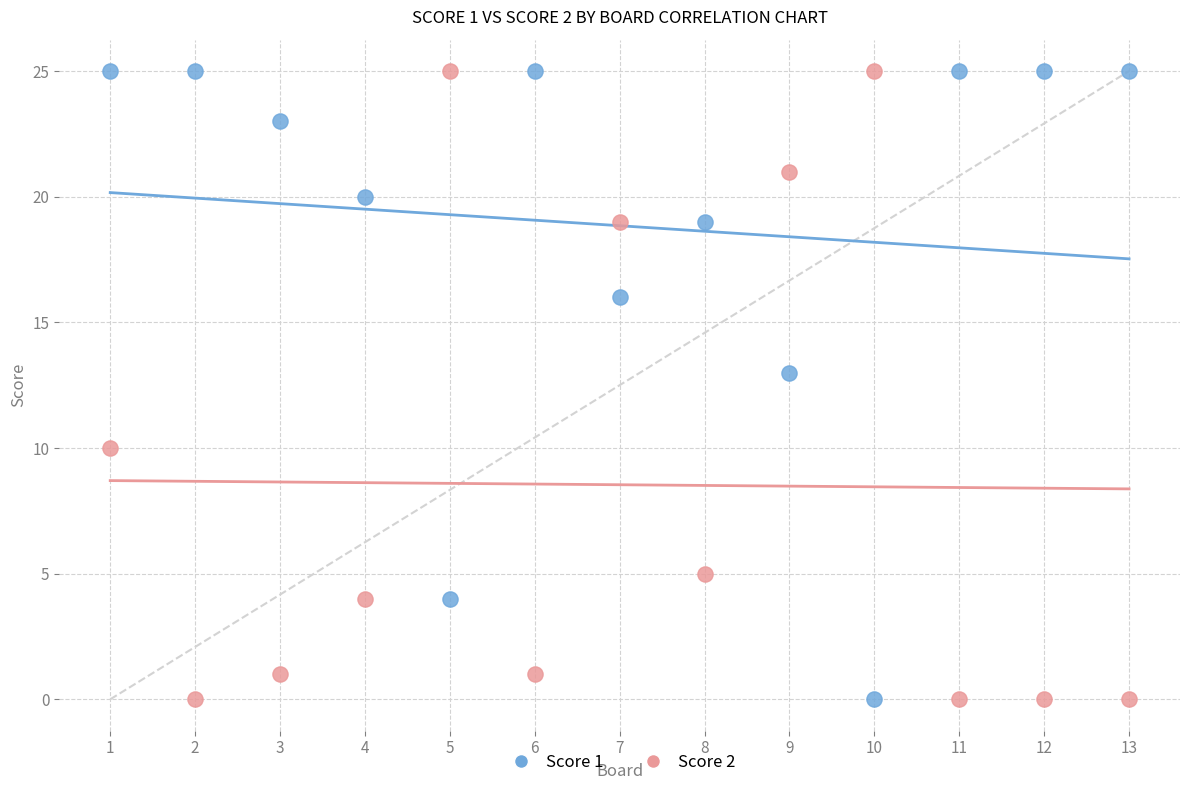

Across all series, what Y value is closest to 12?

13